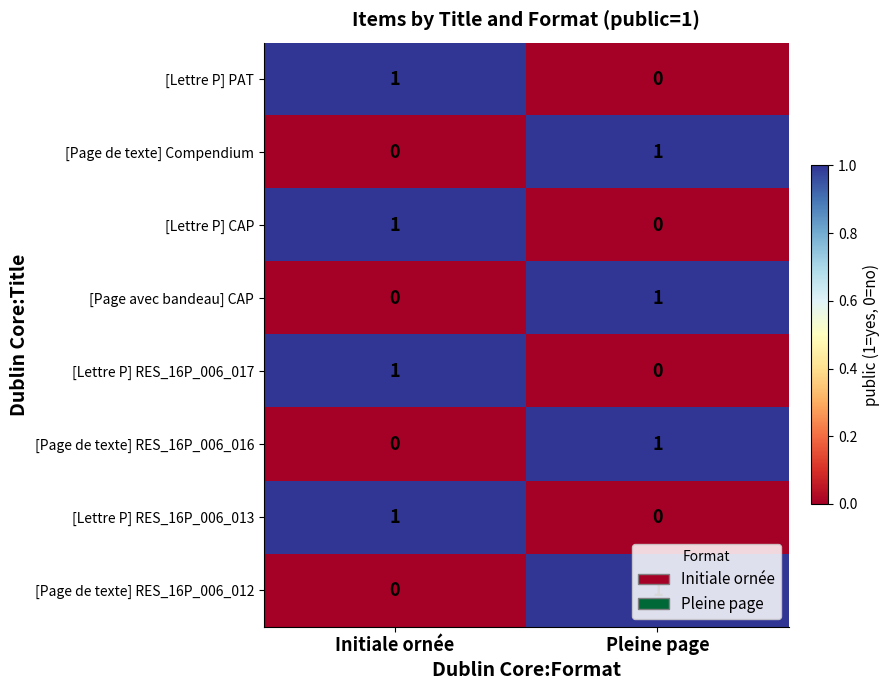

What is the total value across all series at Pleine page?

4